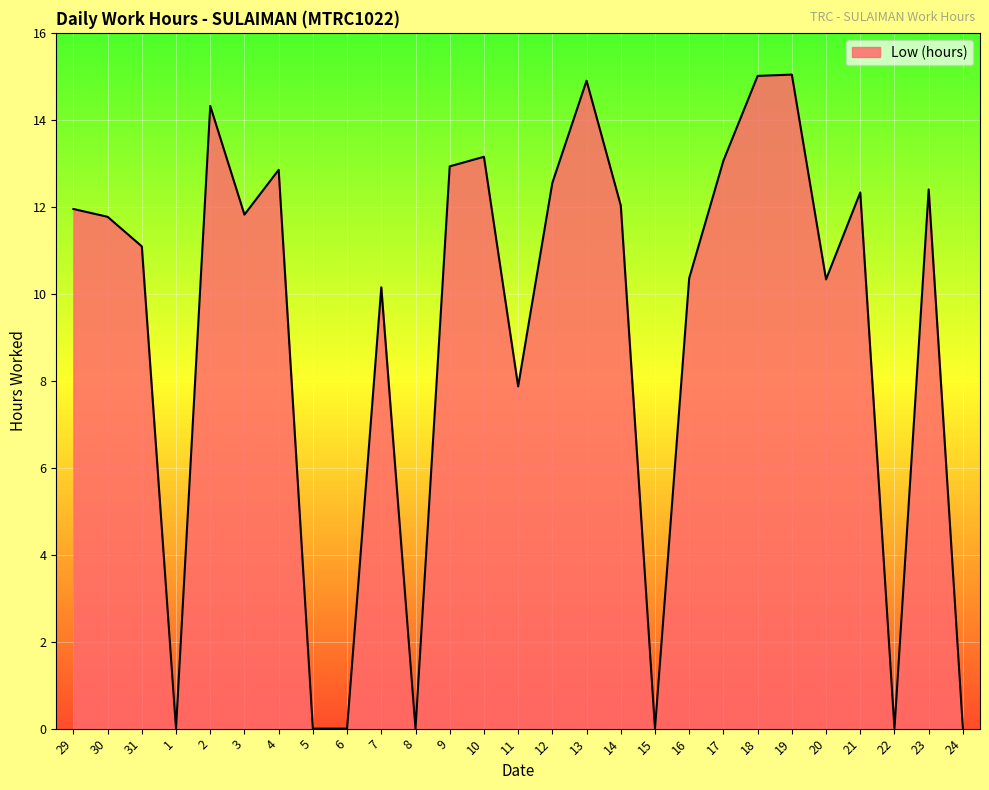

What is the change in value from 5 to 21?

+12.3